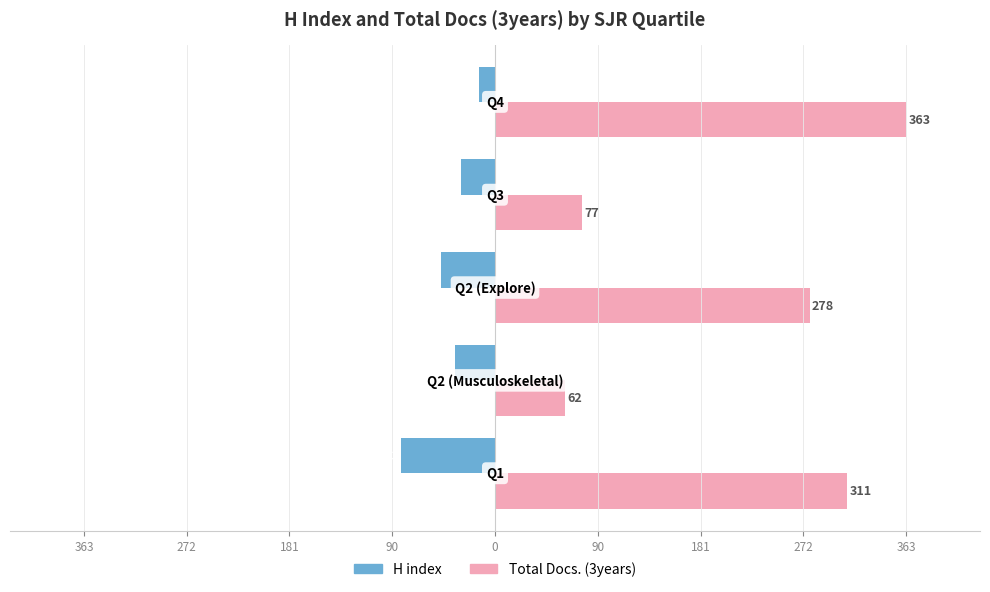

What are all the series names shown in the legend?

H index, Total Docs. (3years)